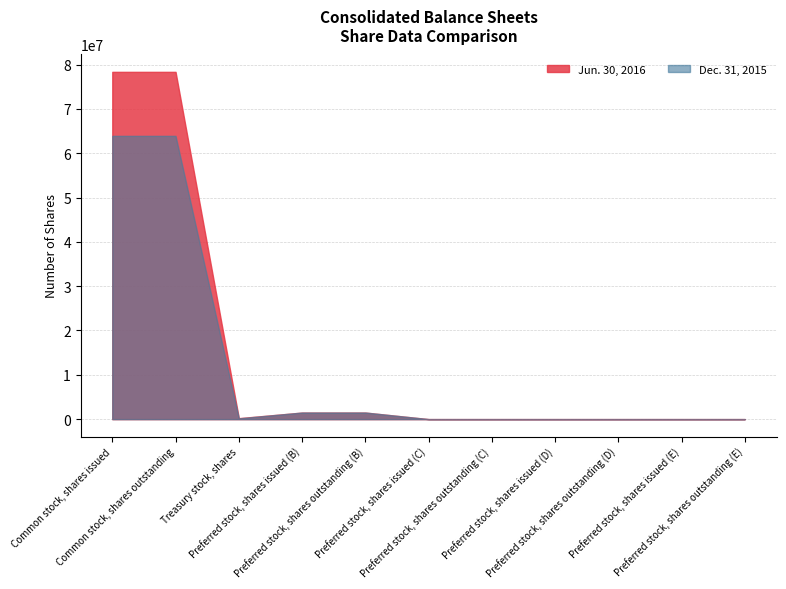

At which category is the sum across all series the highest?

Common stock, shares issued